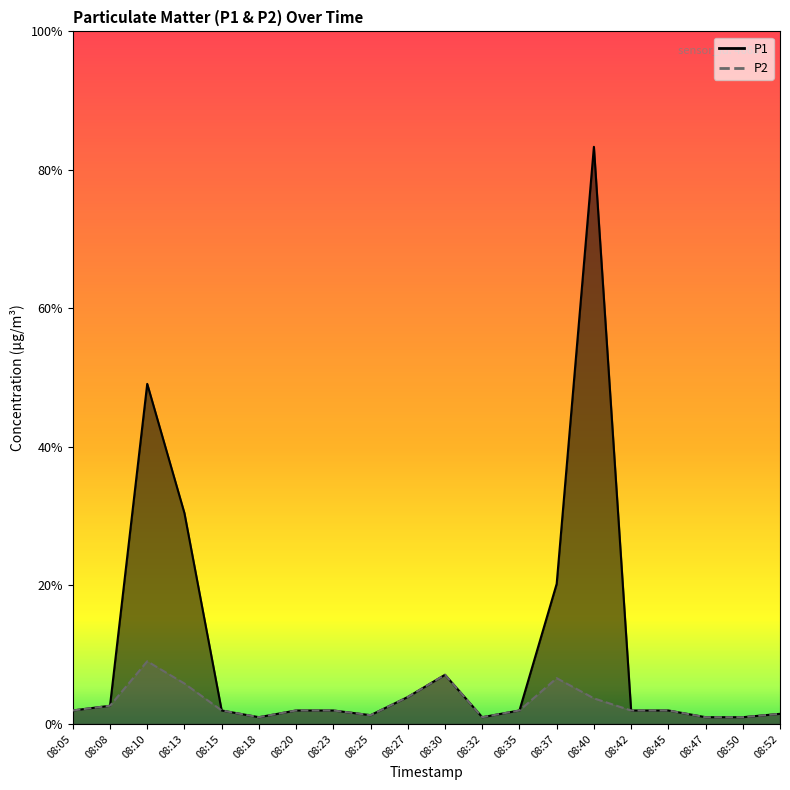

At 08:25, list the series in order from largest to smallest.

P1, P2